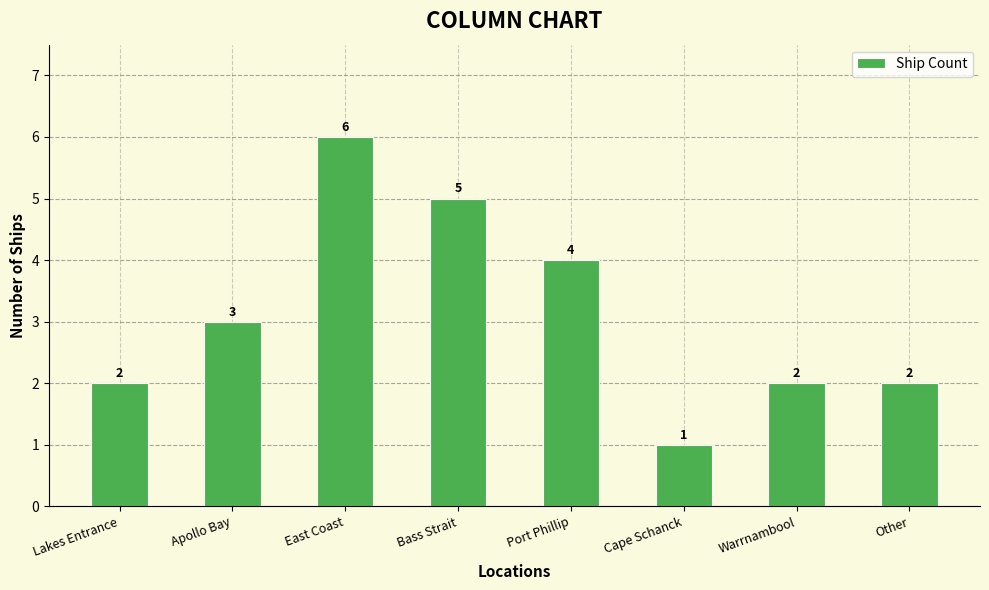

Are the bars horizontal?

No